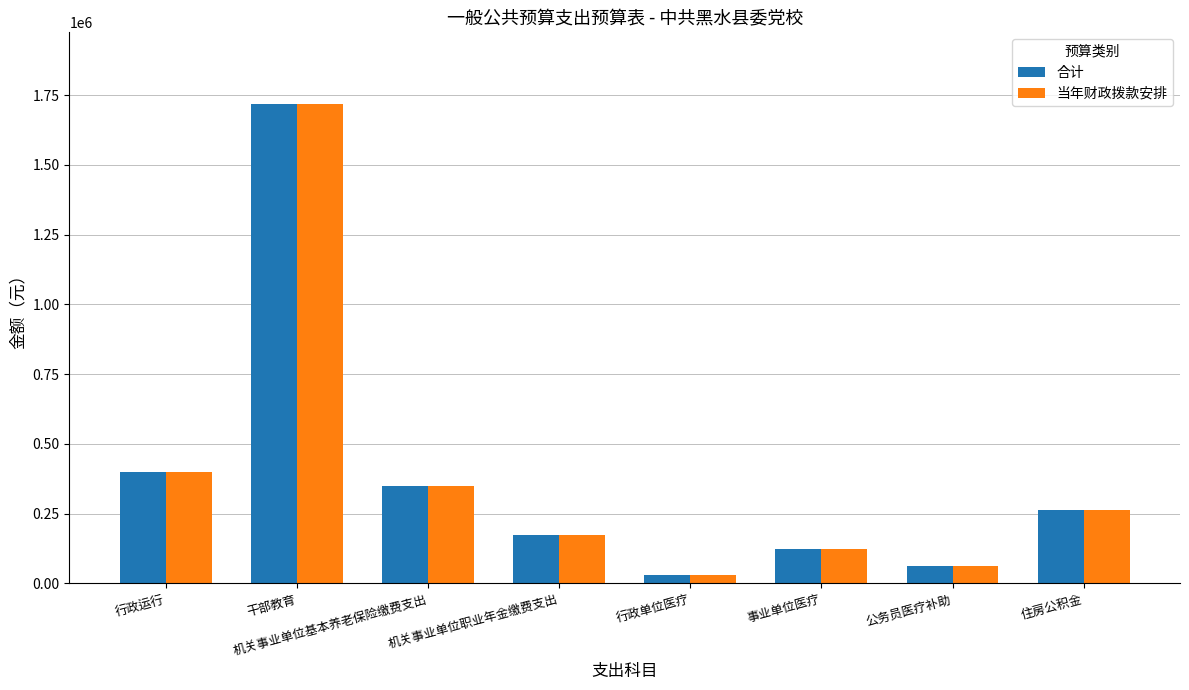

What are all the series names shown in the legend?

合计, 当年财政拨款安排